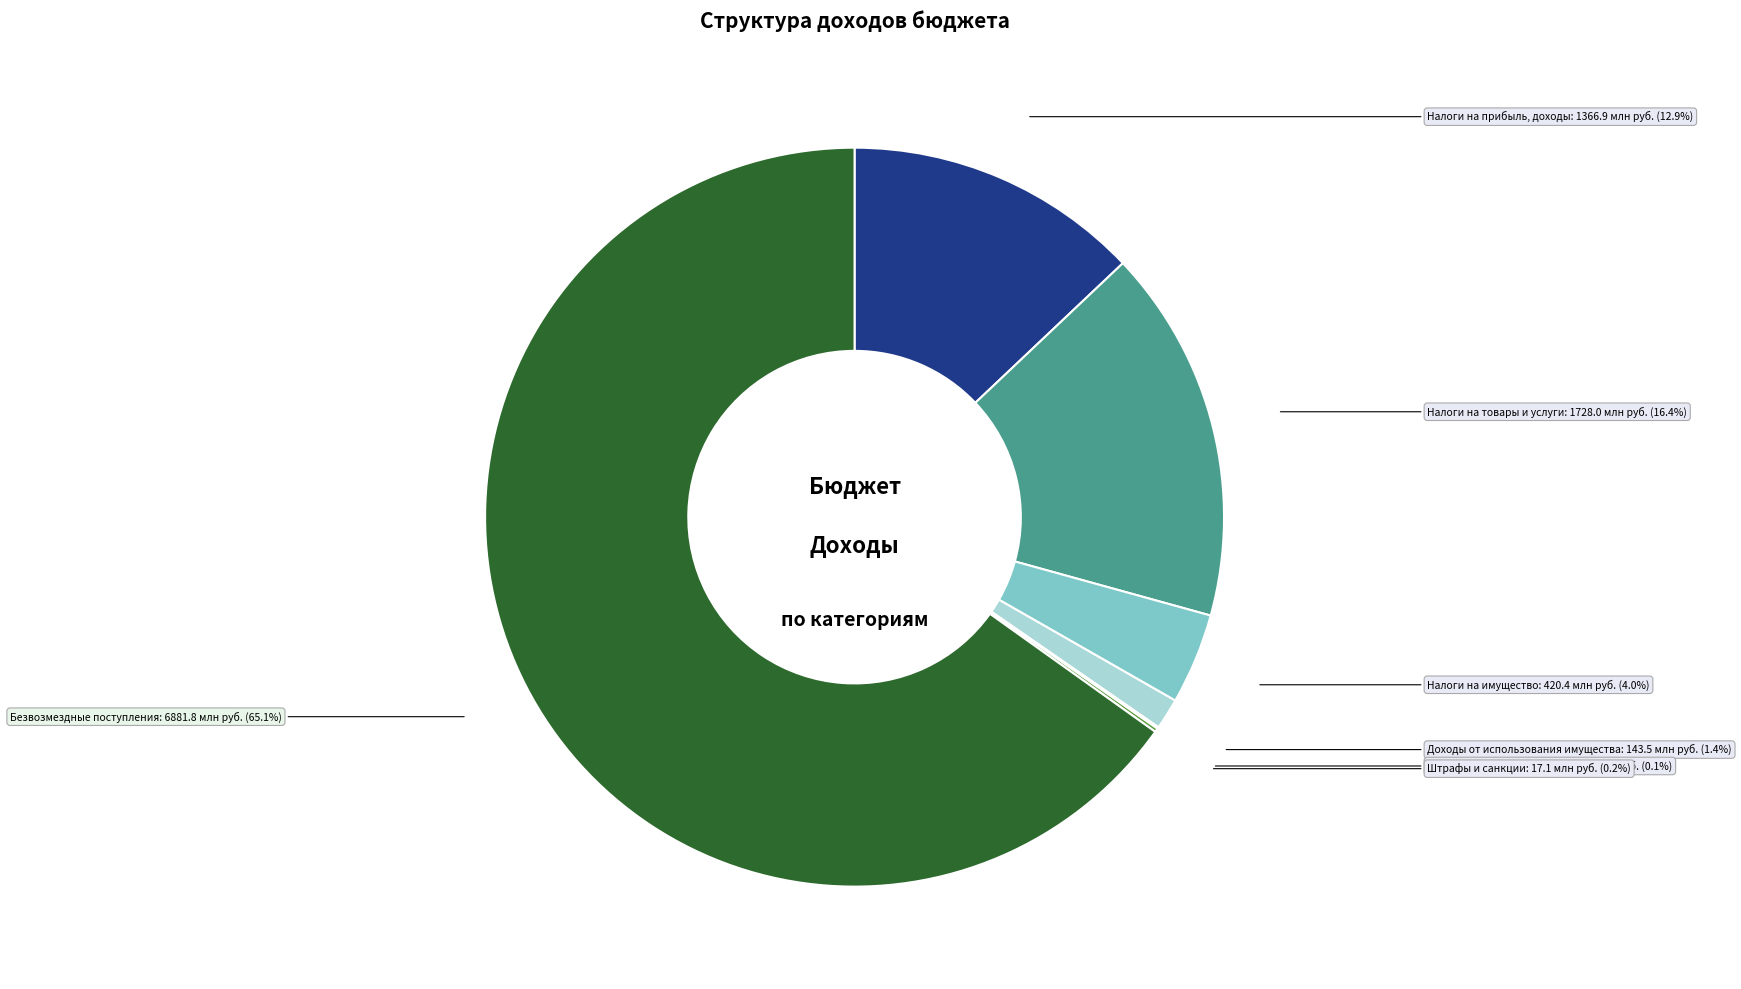

Does any single category account for the majority?

Yes